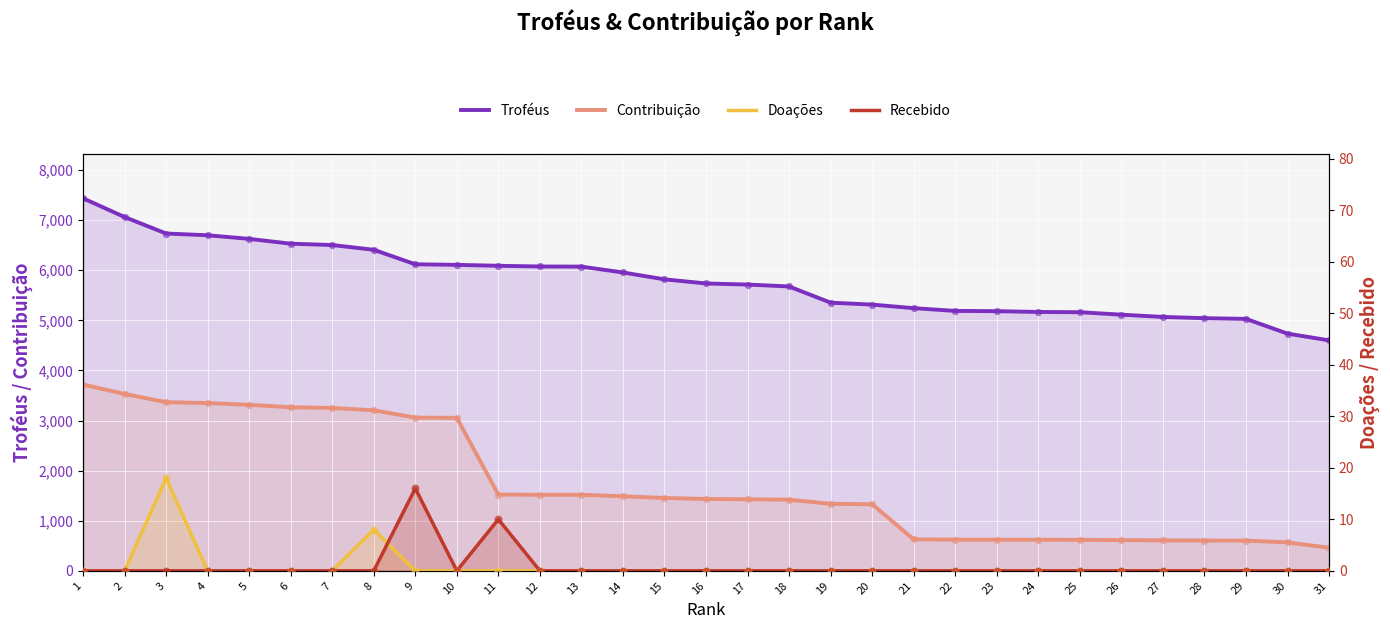

Which series reaches the maximum Y coordinate?

Troféus